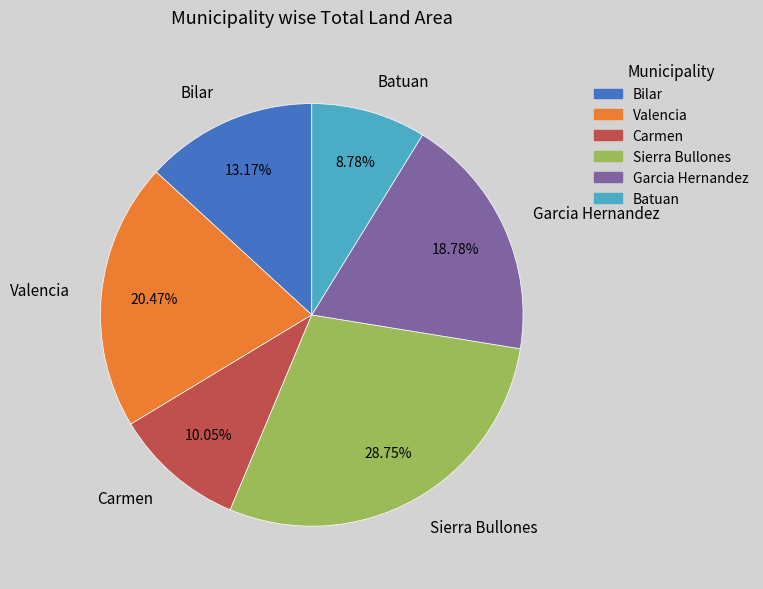

To the nearest percent, what percentage of the pie is Batuan?

9%